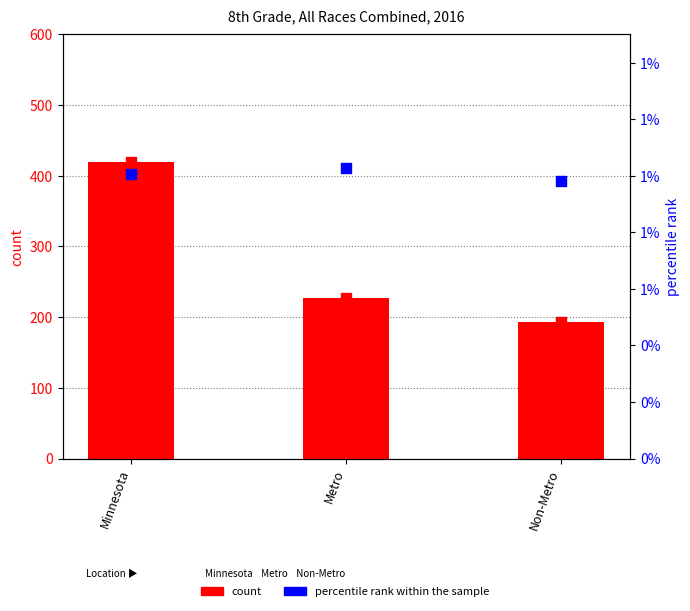

Which series contains the highest Y value?

count